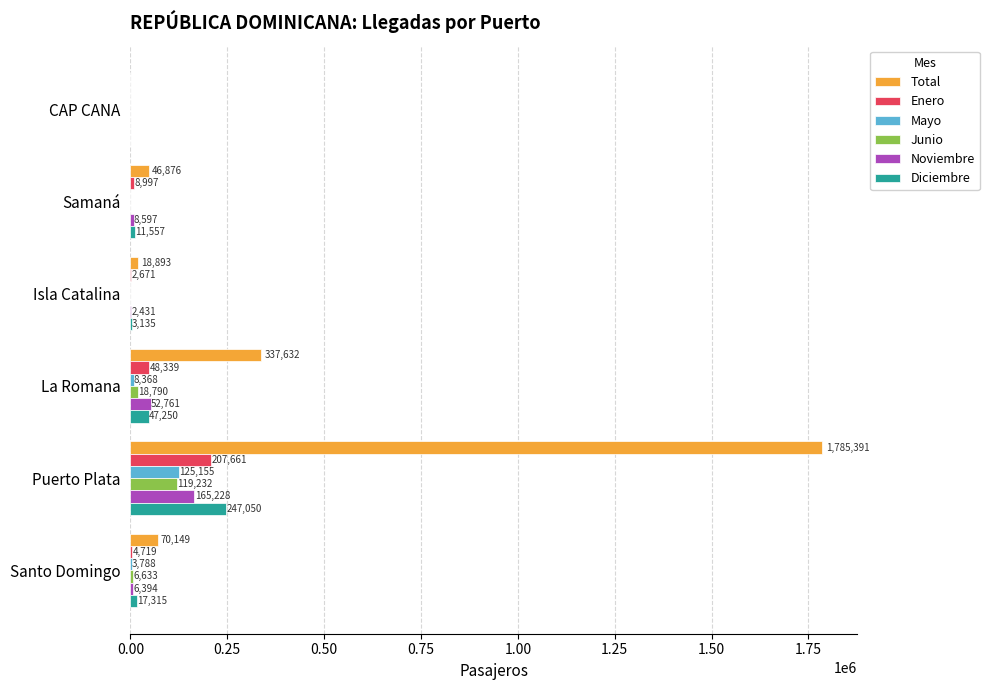

What is the sum of the Enero values at Puerto Plata and Santo Domingo?

212380